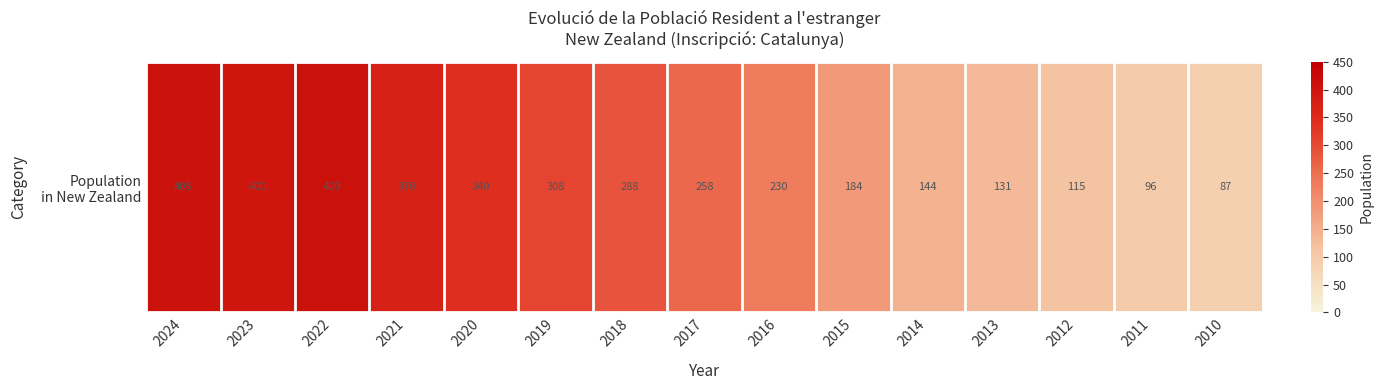

Where does the data first go above 258?

2024